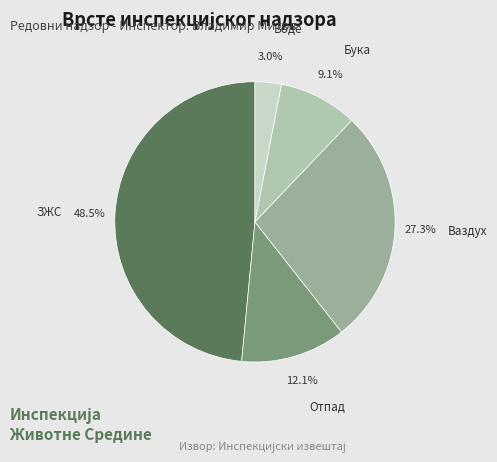

Between Воде and ЗЖС, which is larger?

ЗЖС